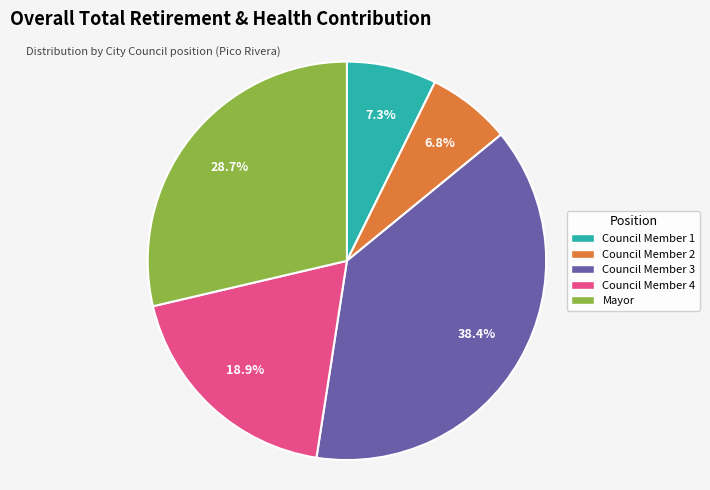

Is there a majority slice in this chart?

No